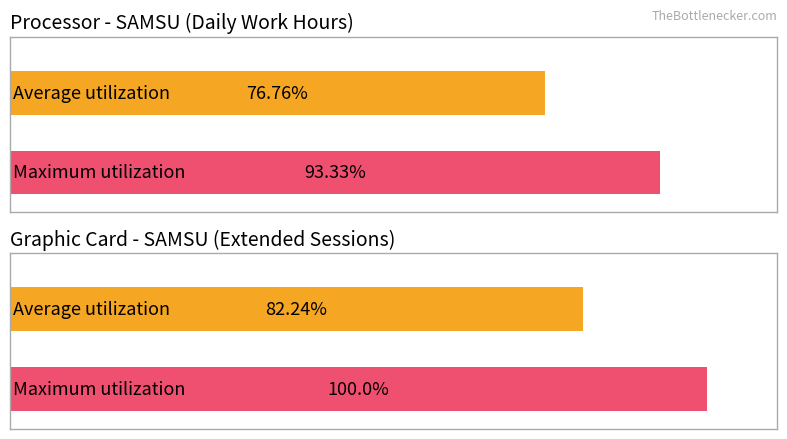

At 24, list the series in order from smallest to largest.

Average utilization, Maximum utilization